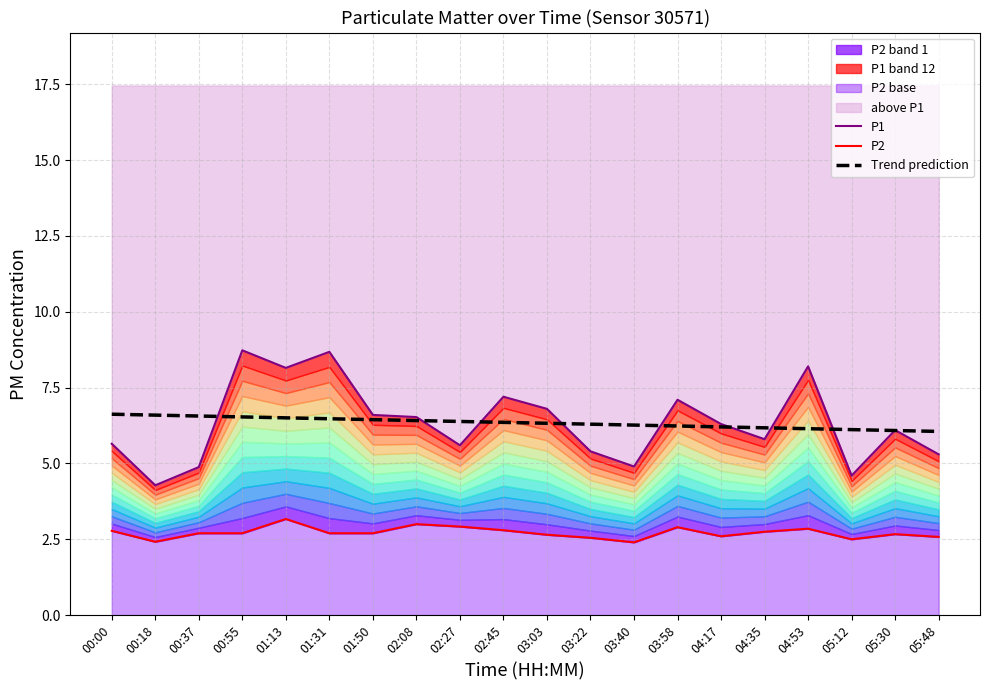

Between which two adjacent categories do P1 and Trend prediction first intersect?

00:37 and 00:55